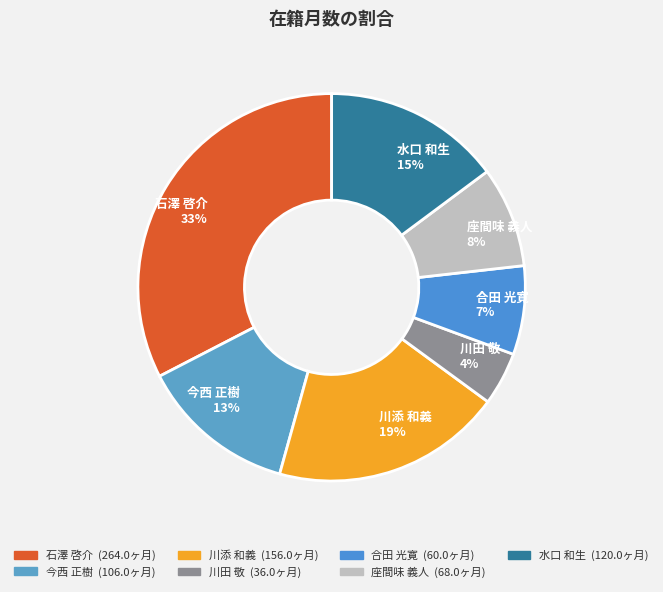

Does 川添 和義 account for over 50% of the chart?

No